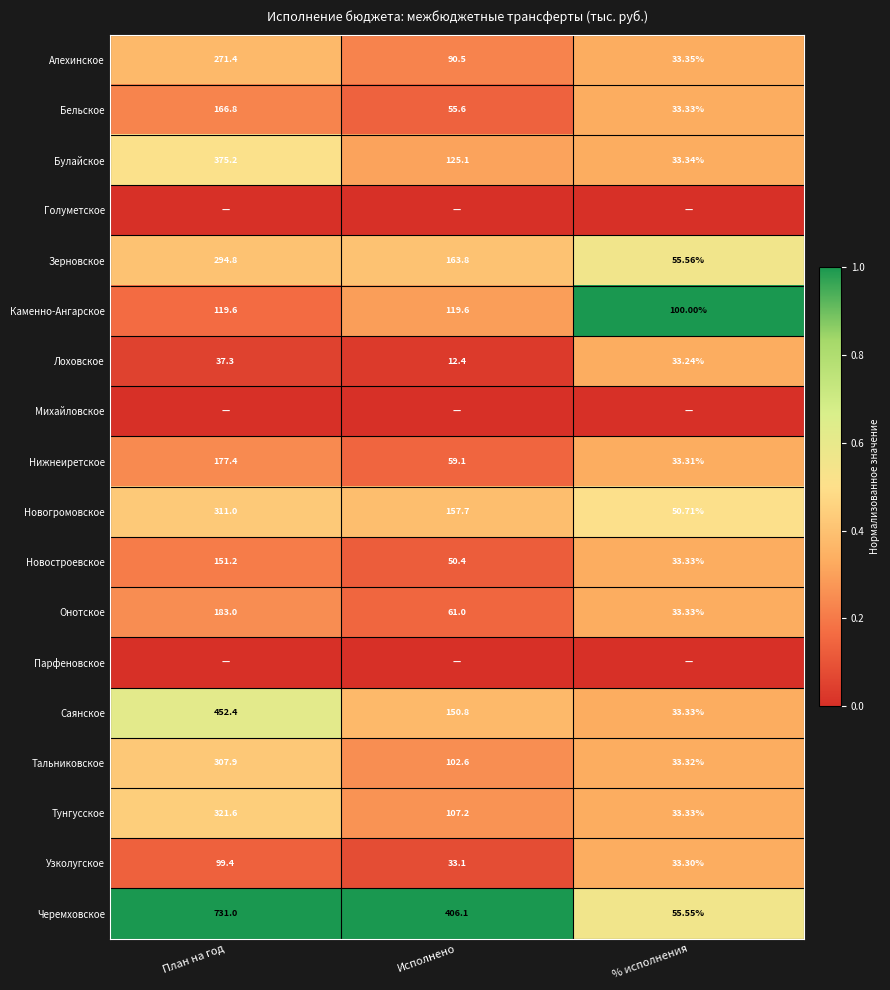

List the labels in order of Новостроевское value, largest first.

План на год, Исполнено, % исполнения